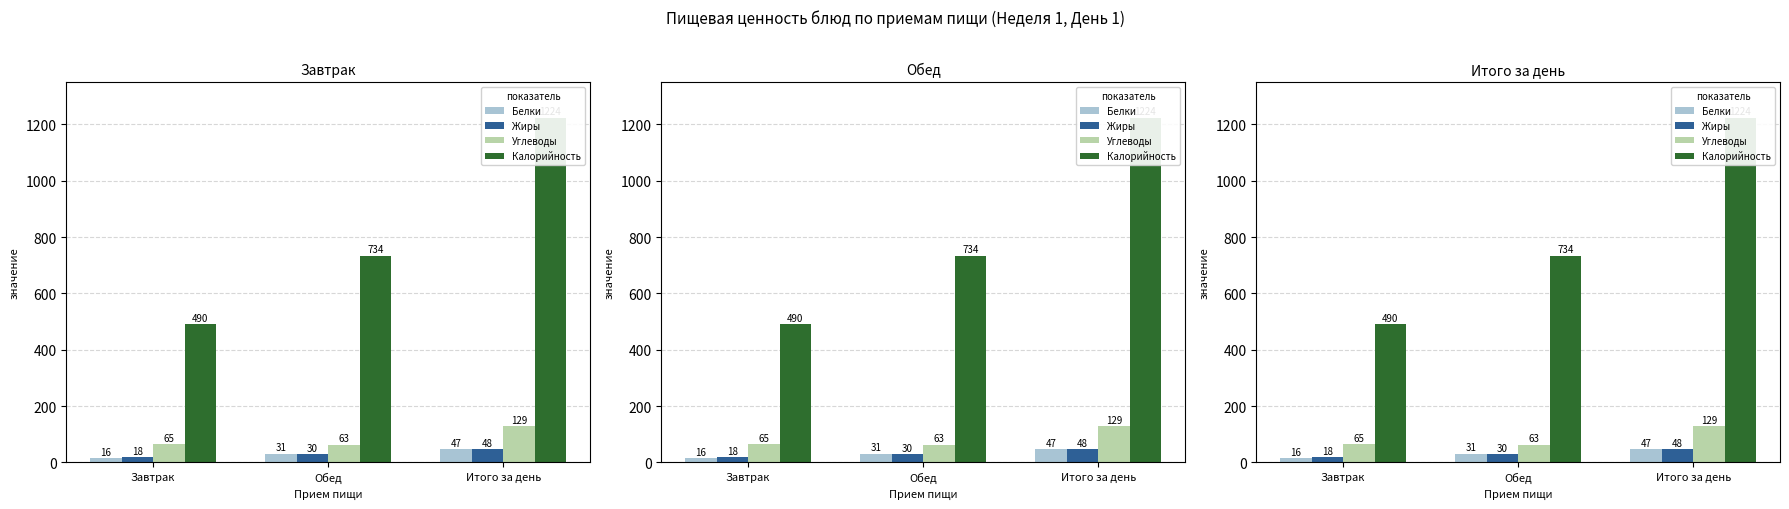

What is the label of the 3rd bar from the right?

Завтрак